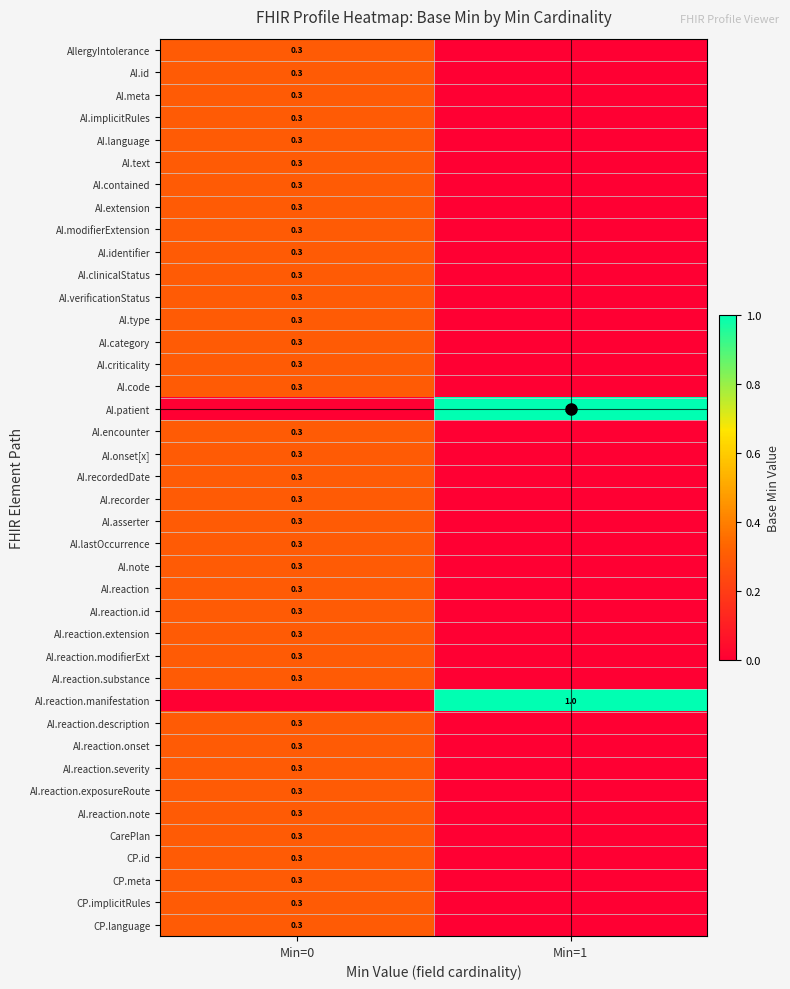

The value of AI.category at Min=0 is 0.3. True or false?

True